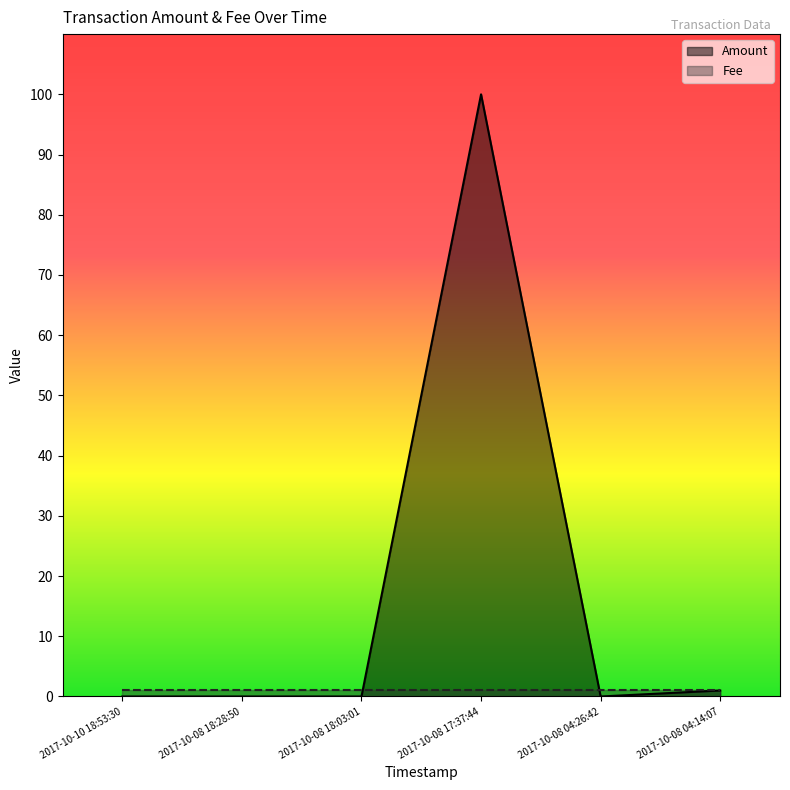

What value does the data have at 2017-10-08 17:37:44?

100